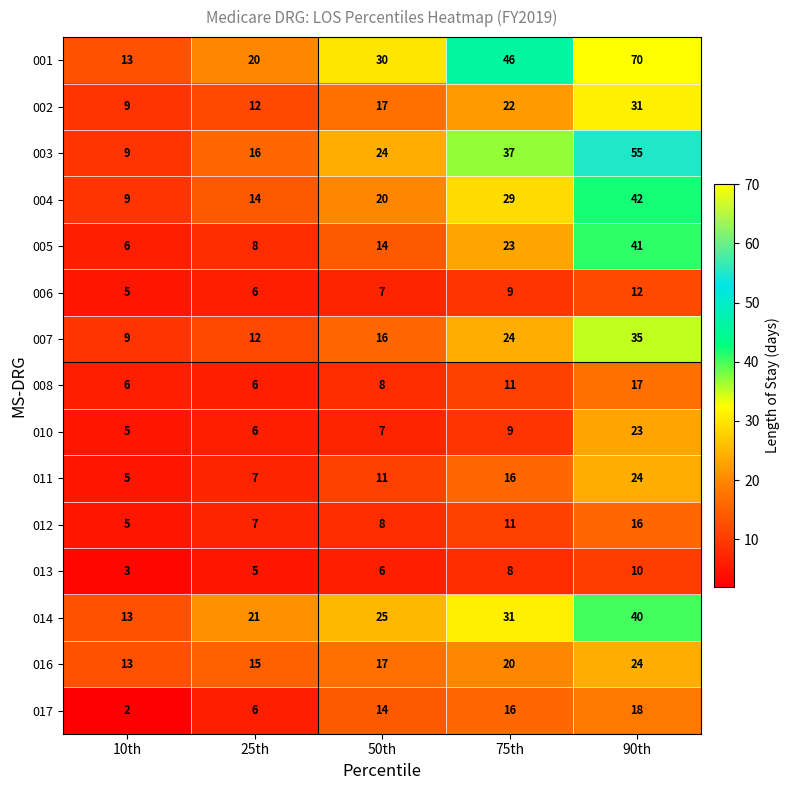

True or false: 005 has a value of 8 at 25th.

True